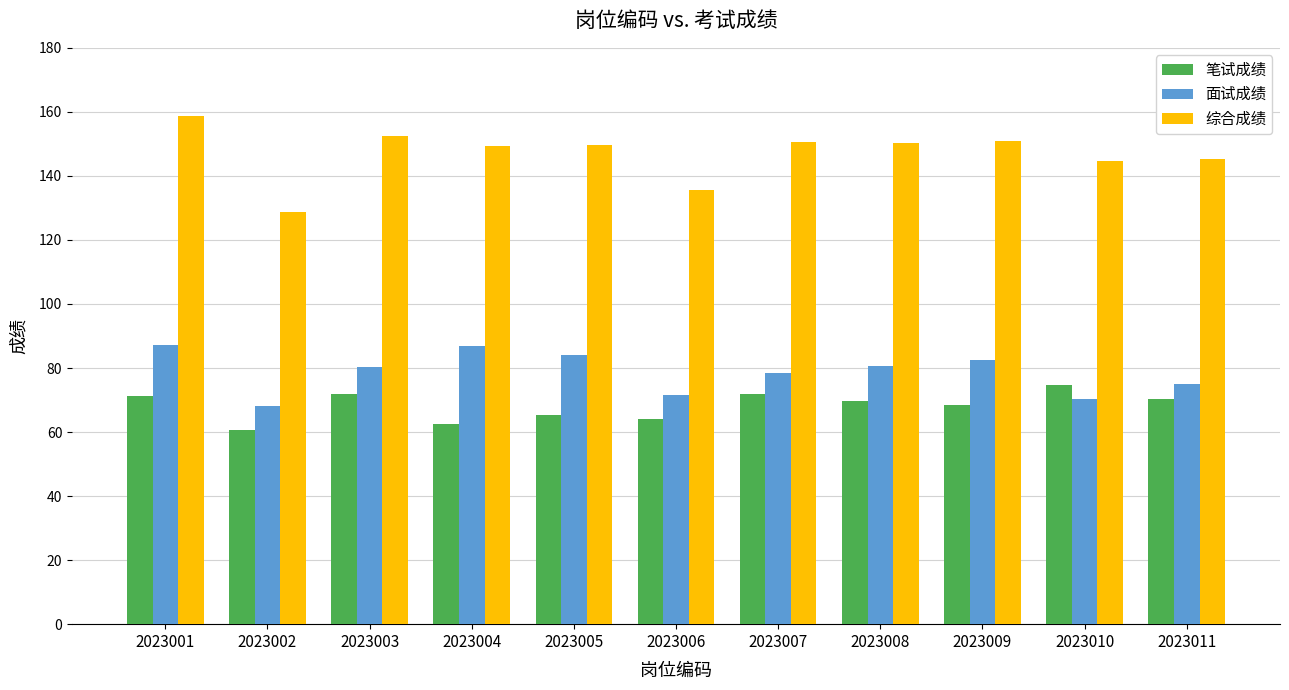

Which series has the largest range (max minus min)?

综合成绩